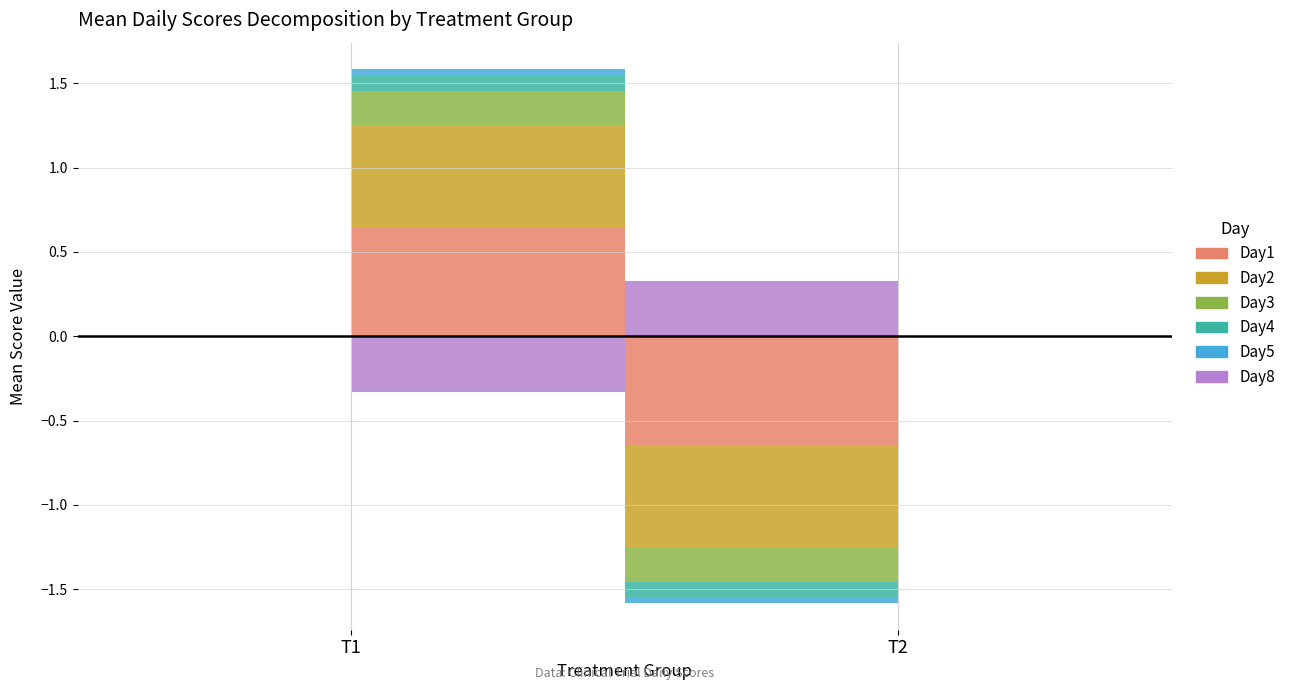

At which label does Day2 reach its minimum?

T2